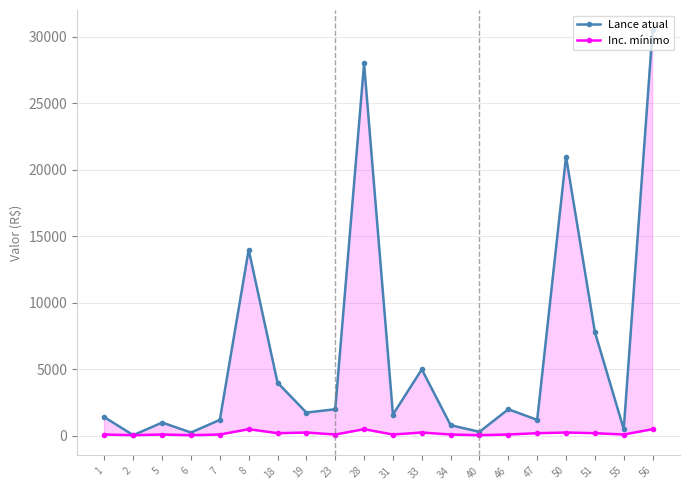

Where is the first local minimum for Inc. mínimo?

2